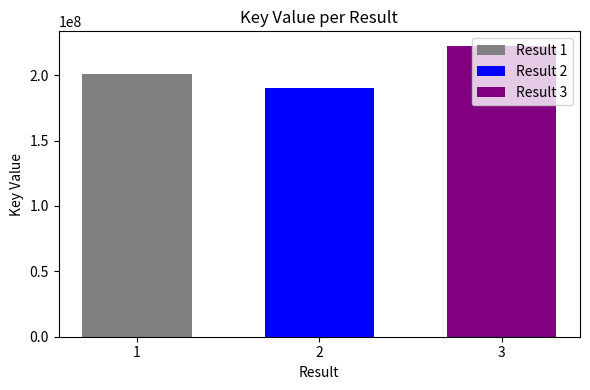

Which series has the widest spread of values?

Result 1